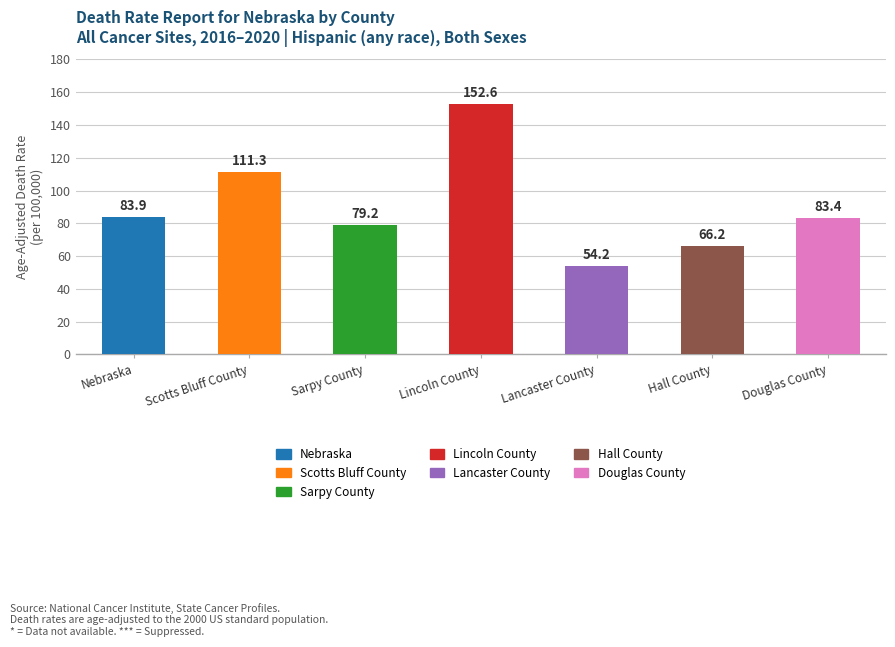

At which label is the value closest to 103?

Scotts Bluff County